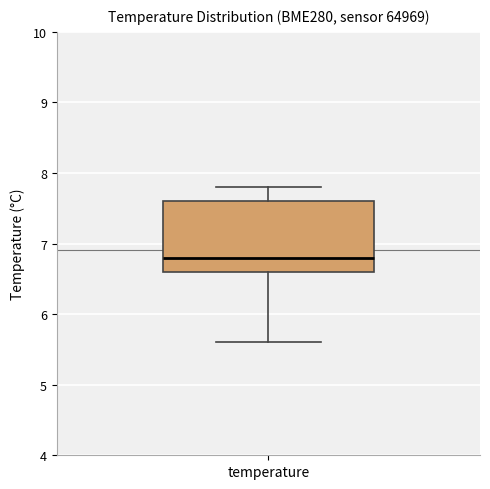

Transcribe this box plot: give where the median line is, the range the box spans, and where the two whiskers end, as read against the y-axis. The values are not printed on the chart, so give them approximately, as read against the axis.

median 6.8, box 6.6 to 7.6, whiskers 5.6 to 7.8